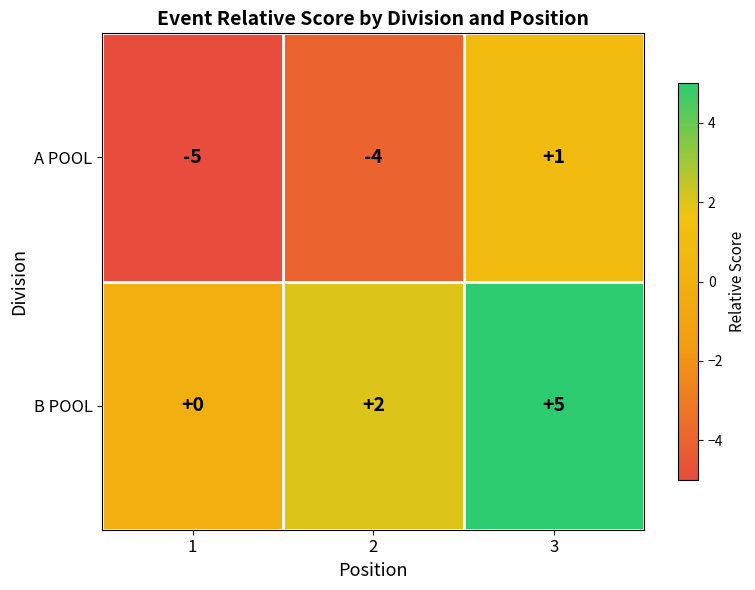

What is the smallest value displayed?

-5